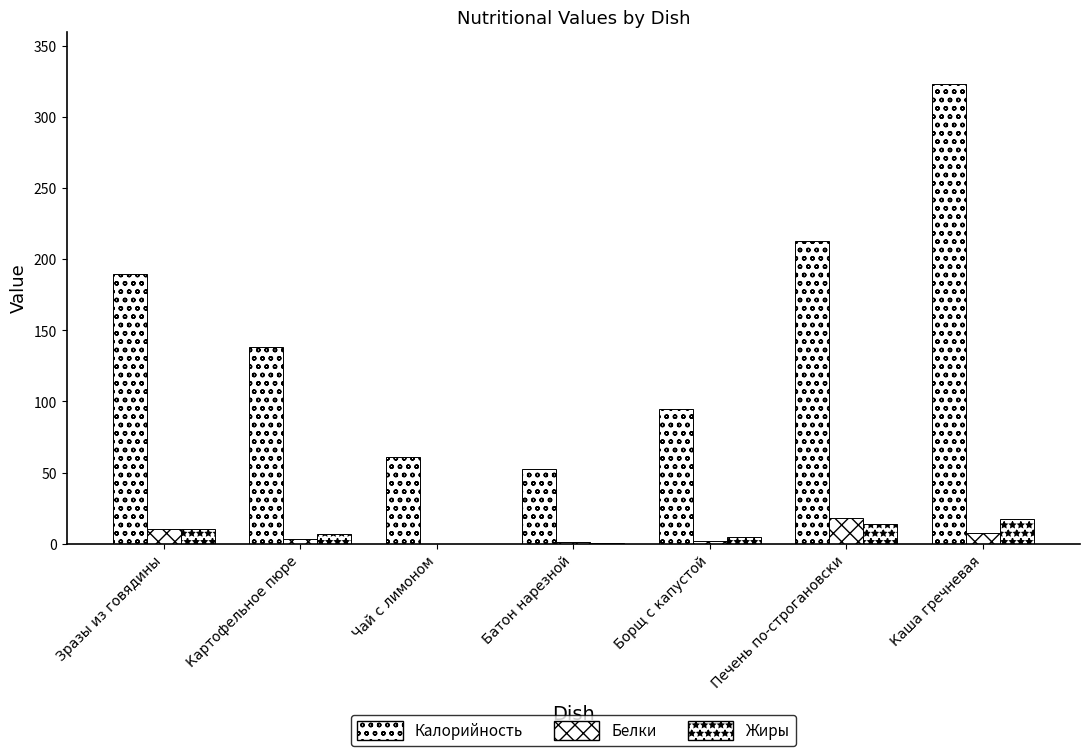

At how many categories does at least one series exceed 51?

7